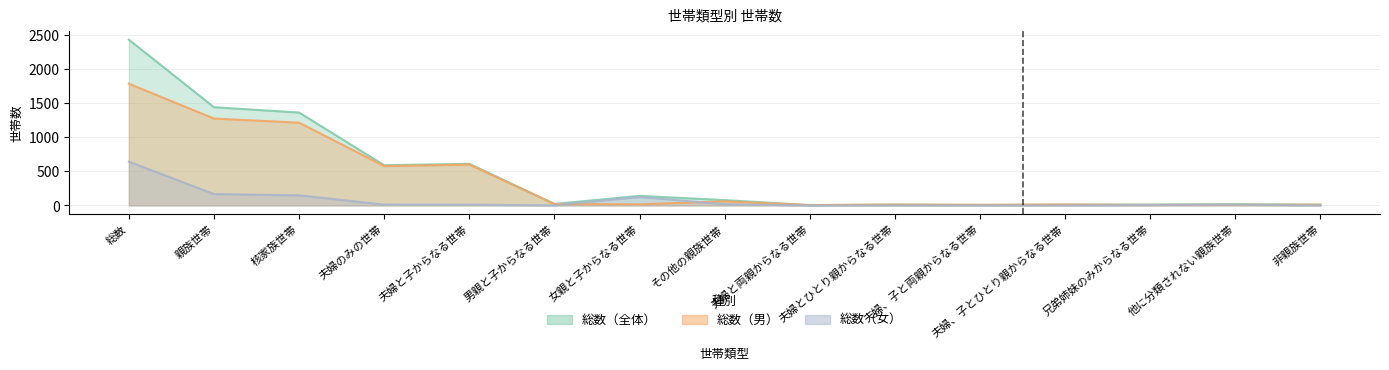

How many values in the 総数（男） series exceed 16?

7